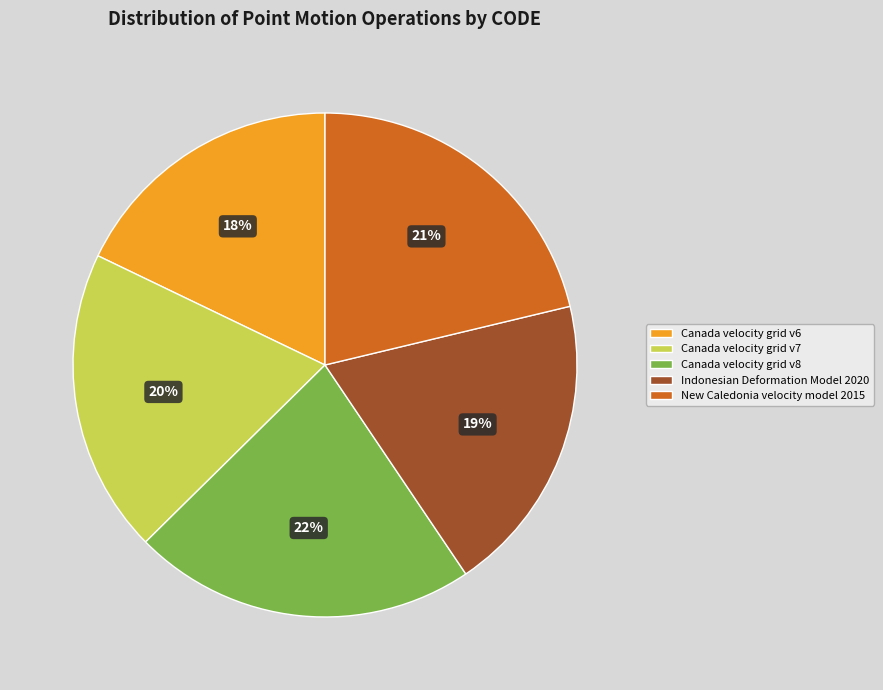

Is the sum of Canada velocity grid v8 and New Caledonia velocity model 2015 greater than half?

No